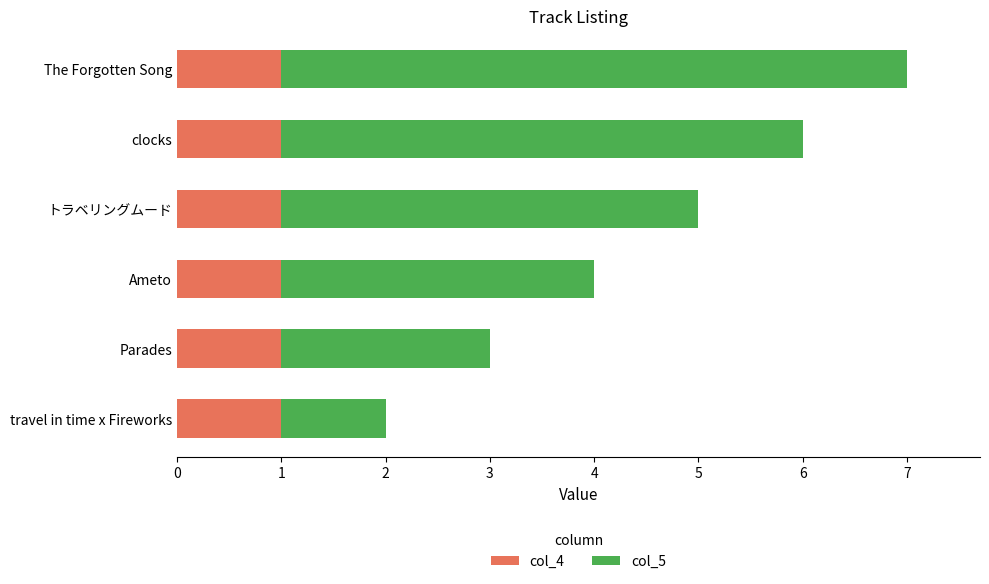

What is the total value across all series at The Forgotten Song?

7